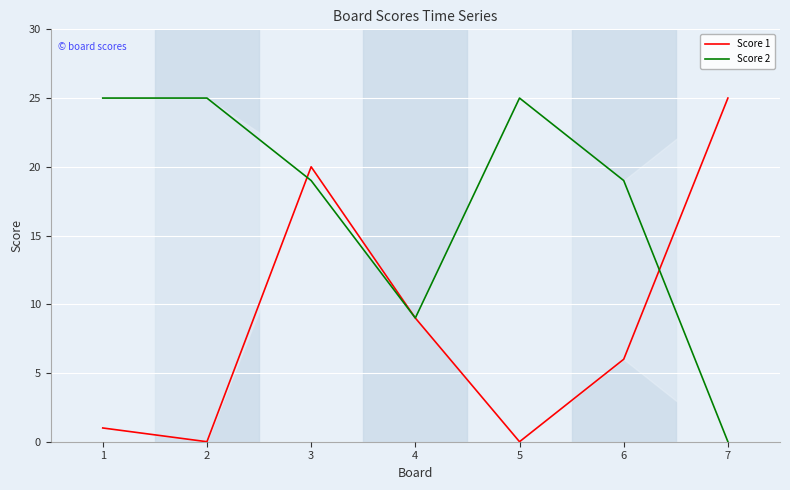

How many lines are shown in the chart?

2